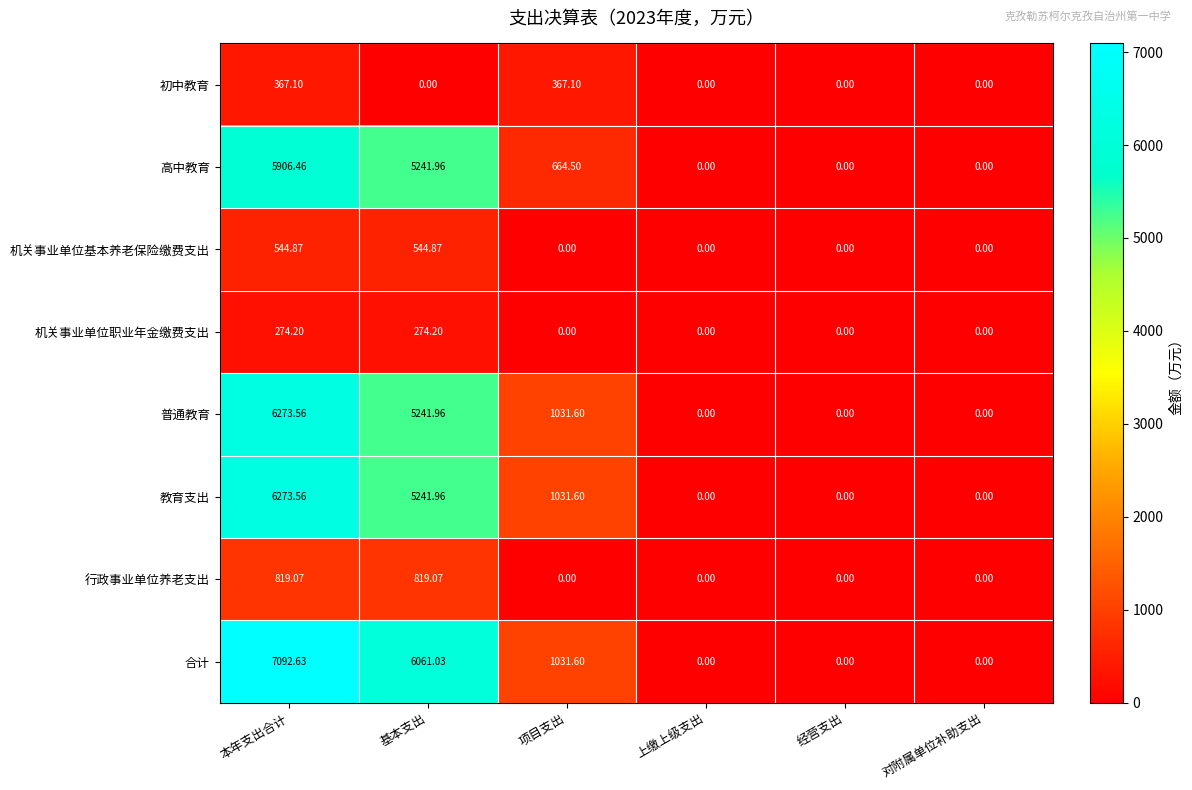

At how many categories does at least one series exceed 2570?

2